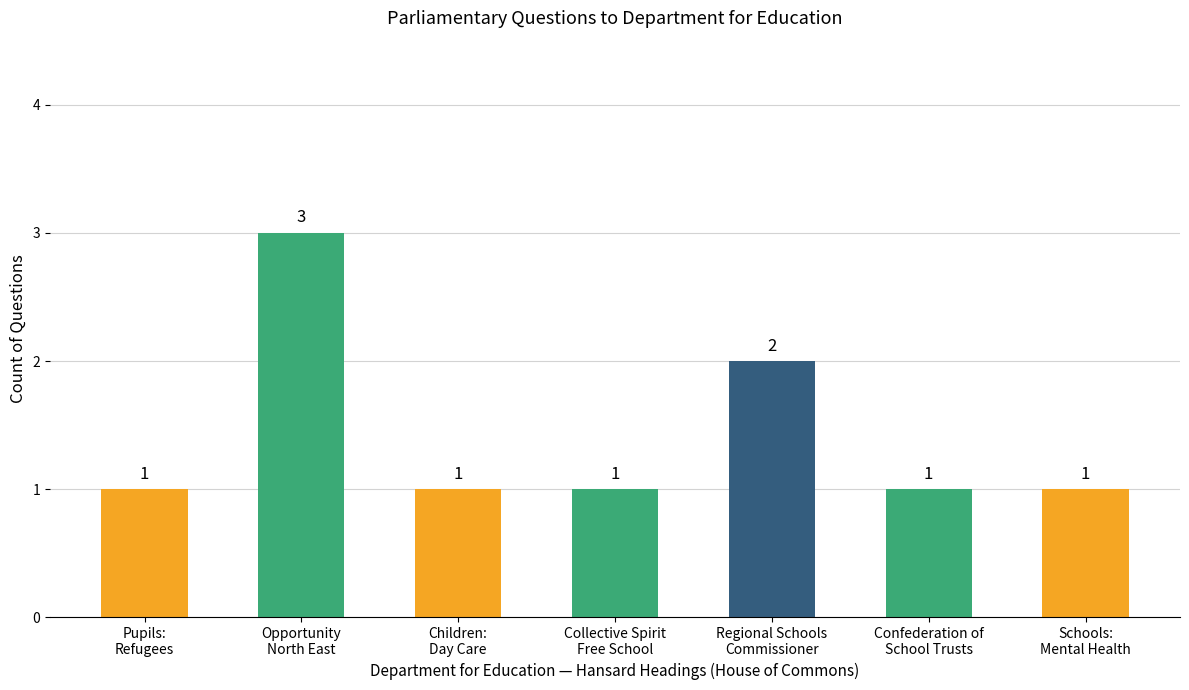

What is the ratio of the value at Pupils:
Refugees to the value at Collective Spirit
Free School?

1.0